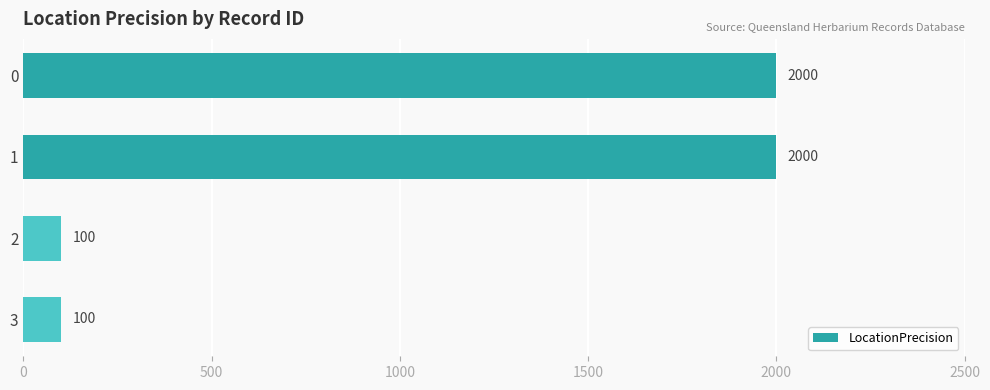

What value does the data have at 3, to the nearest 10?

100